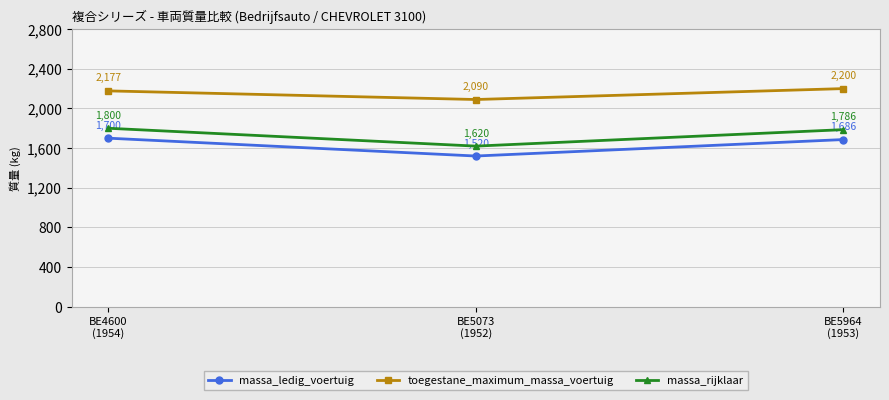

How many data points in massa_rijklaar are less than 1786?

1